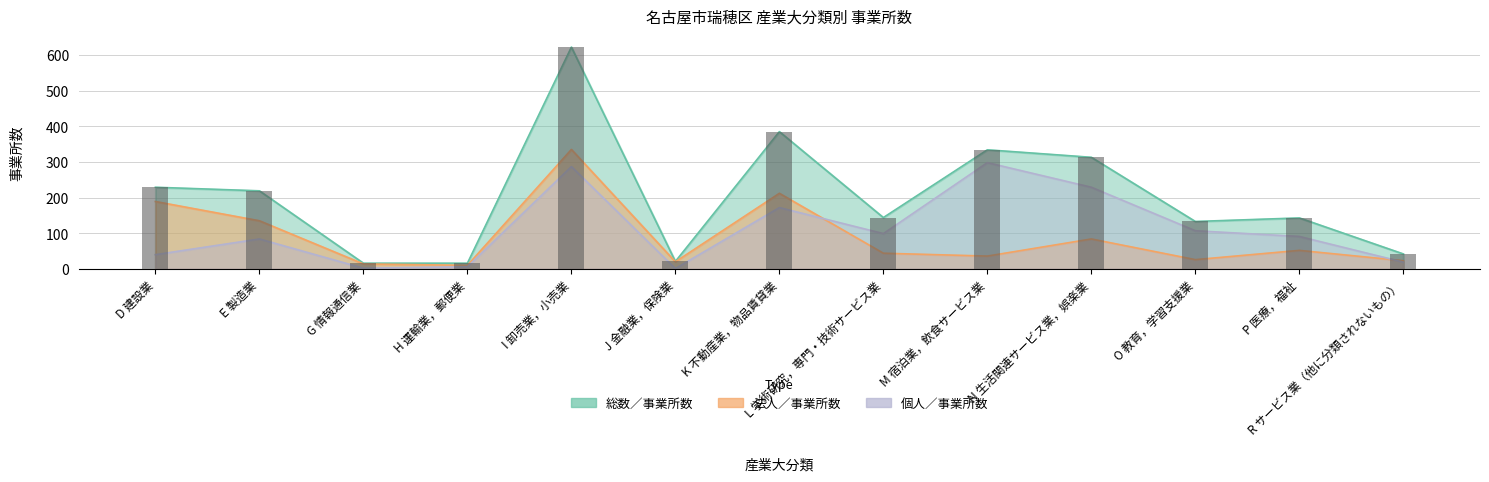

At which label does 個人／事業所数 first exceed 91?

I 卸売業，小売業